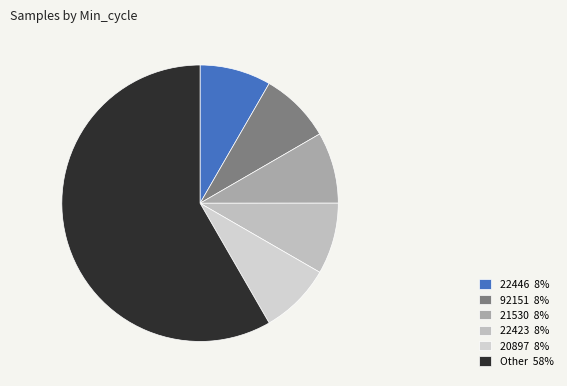

How many slices are in this pie chart?

6